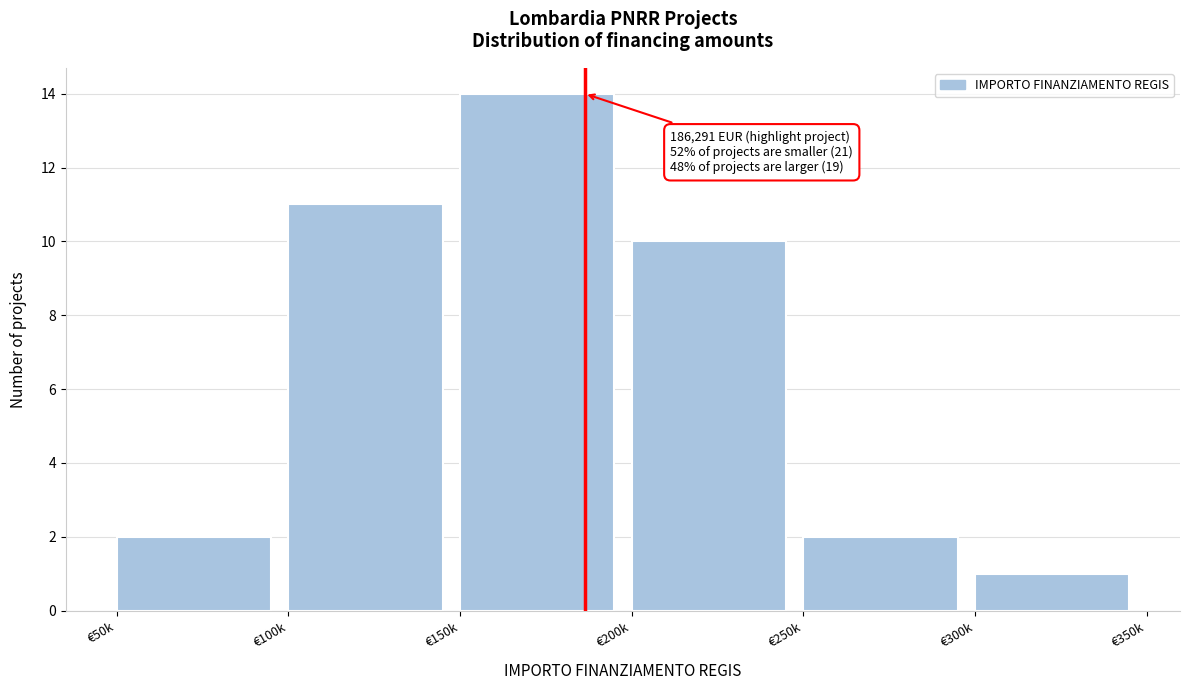

Reading right to left, transcribe all the data shown in this chart.

1	2	10	14	11	2